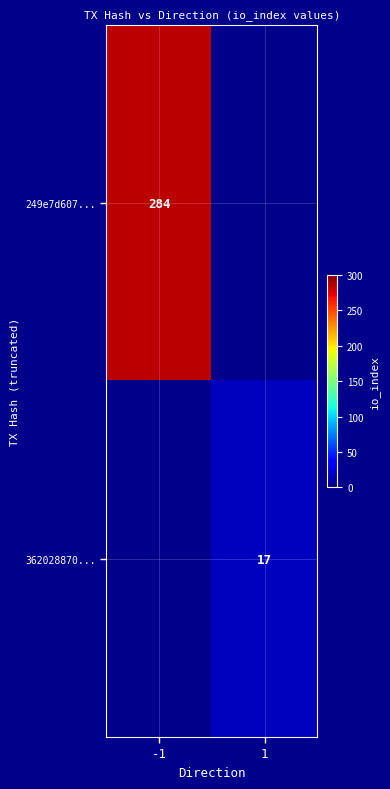

Is it true that 249e7d607... equals 71 at -1?

False